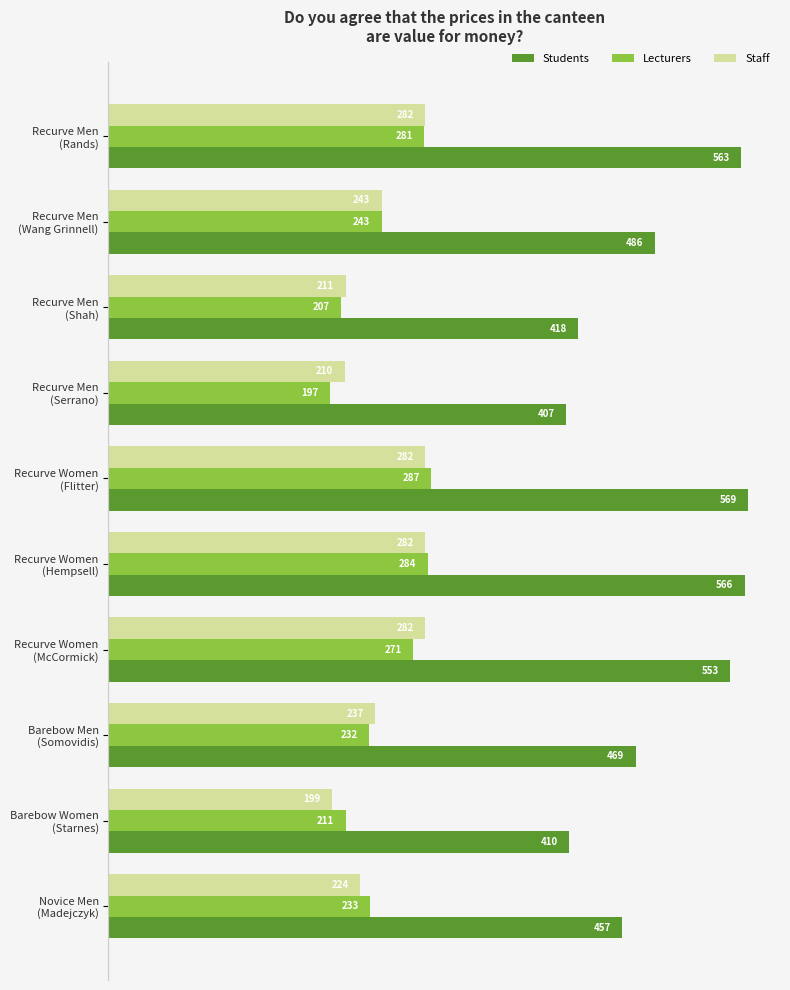

List the series in order of their peak value, lowest first.

Staff, Lecturers, Students